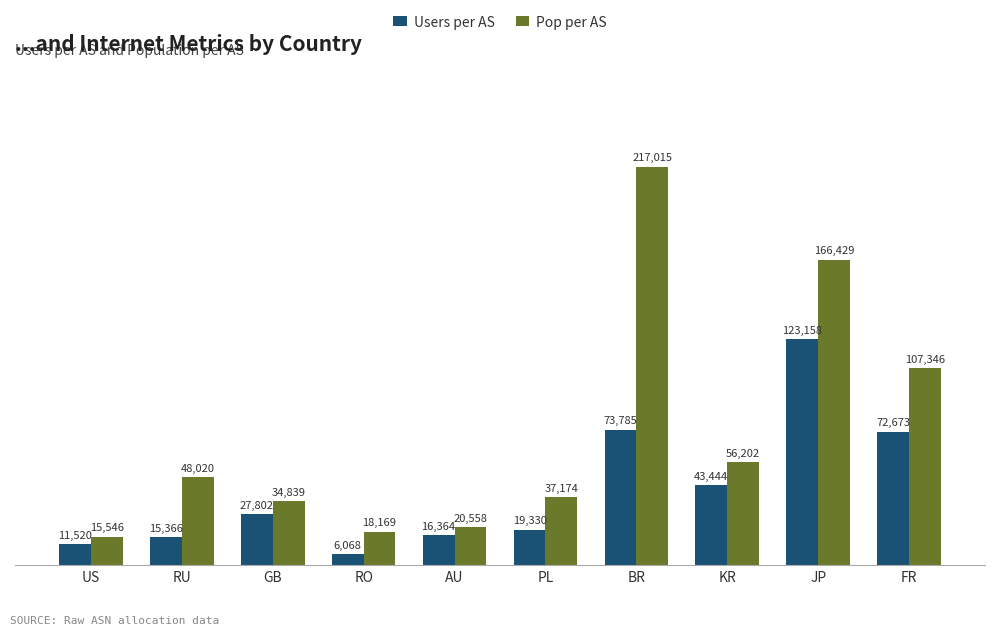

What is the value of the Pop per AS bar at the 5th from the left?

20558